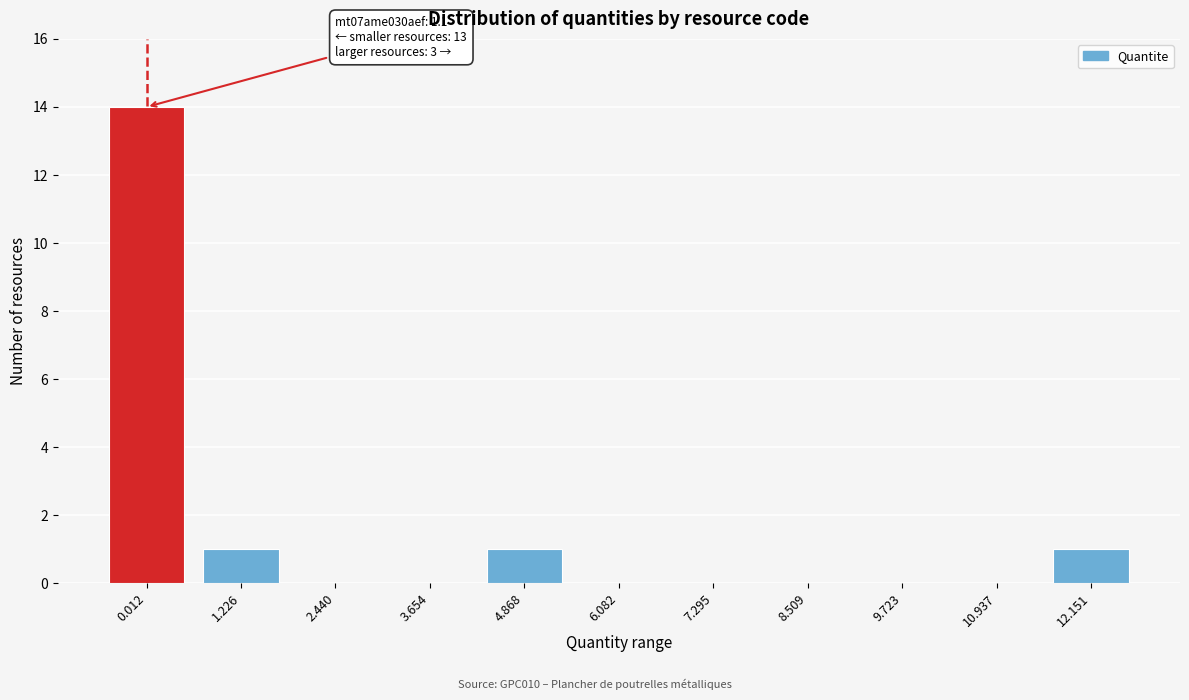

Reading left to right, extract all data points from this chart.

0.012=14	1.226=1	2.440=0	3.654=0	4.868=1	6.082=0	7.295=0	8.509=0	9.723=0	10.937=0	12.151=1